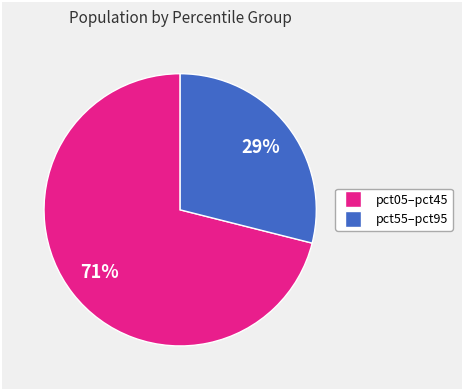

Is there any slice that represents more than half of the pie?

Yes